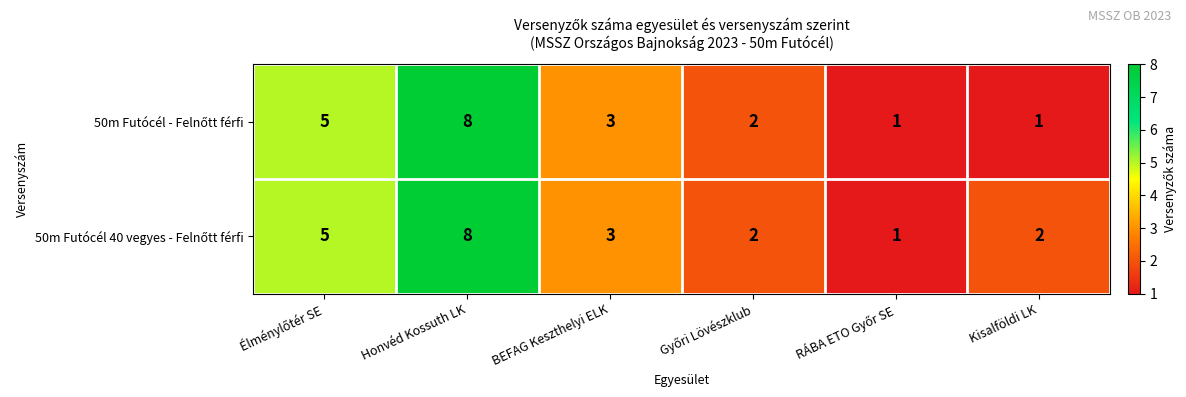

What is the total value across all series at Kisalföldi LK?

3